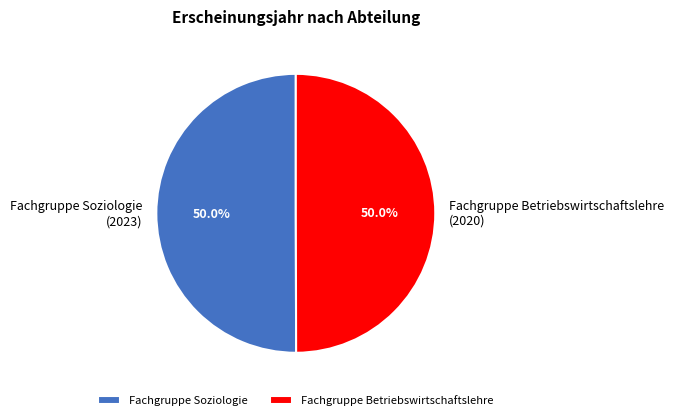

Approximately how many times larger is the value at Fachgruppe Betriebswirtschaftslehre (2020) compared to Fachgruppe Soziologie (2023)?

1.0